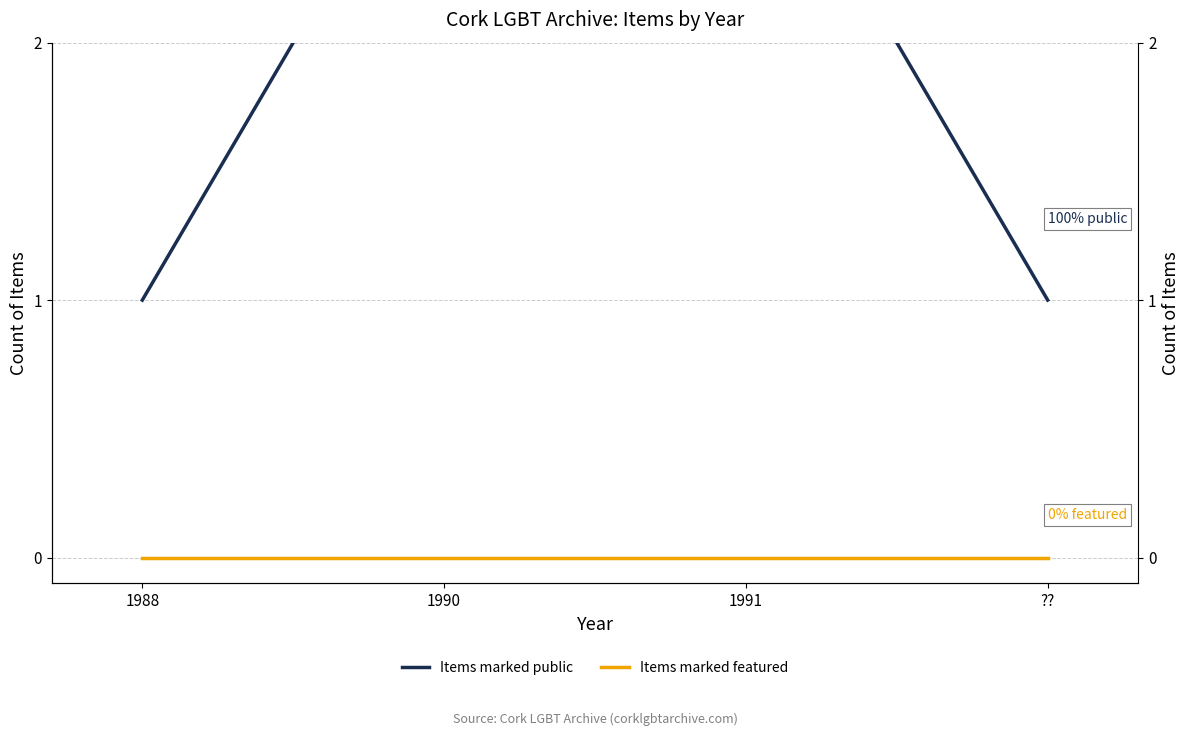

Which series has the largest range (max minus min)?

Items marked public